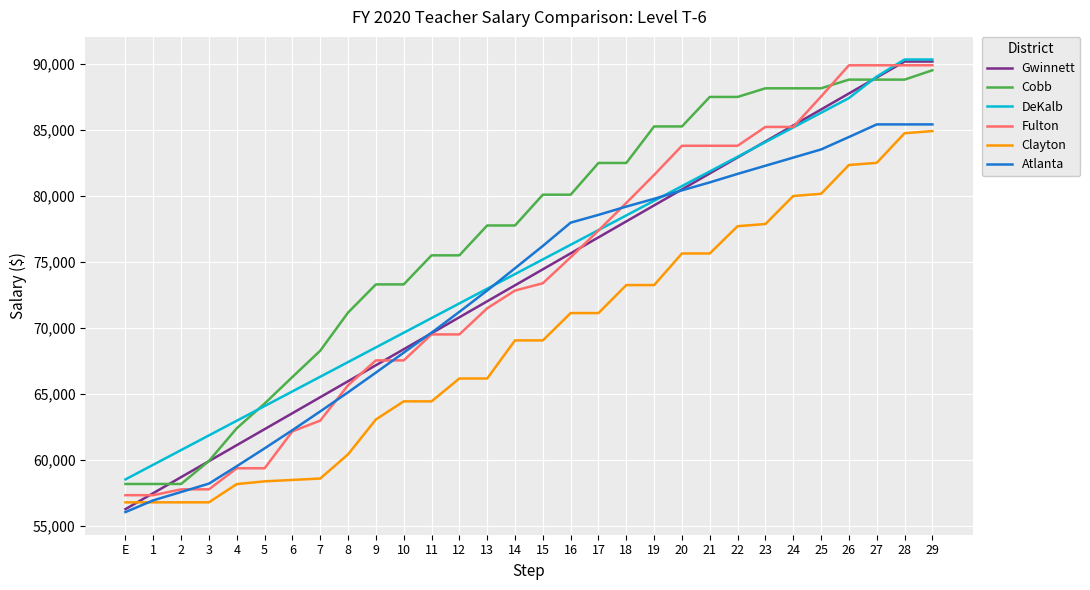

Which series has the largest total across all categories?

Cobb